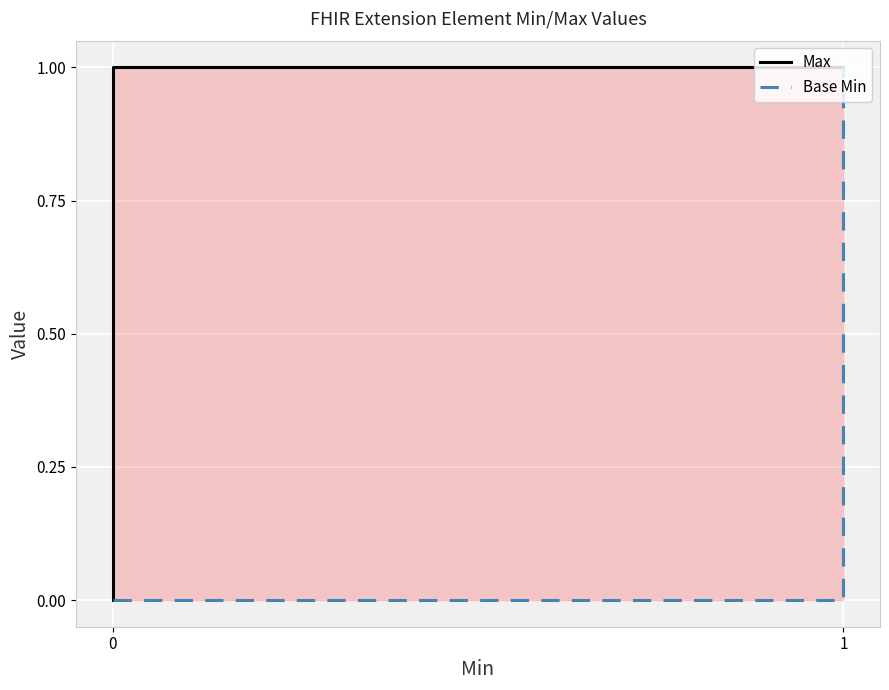

What is the difference between the maximum and minimum values in the Max series?

1